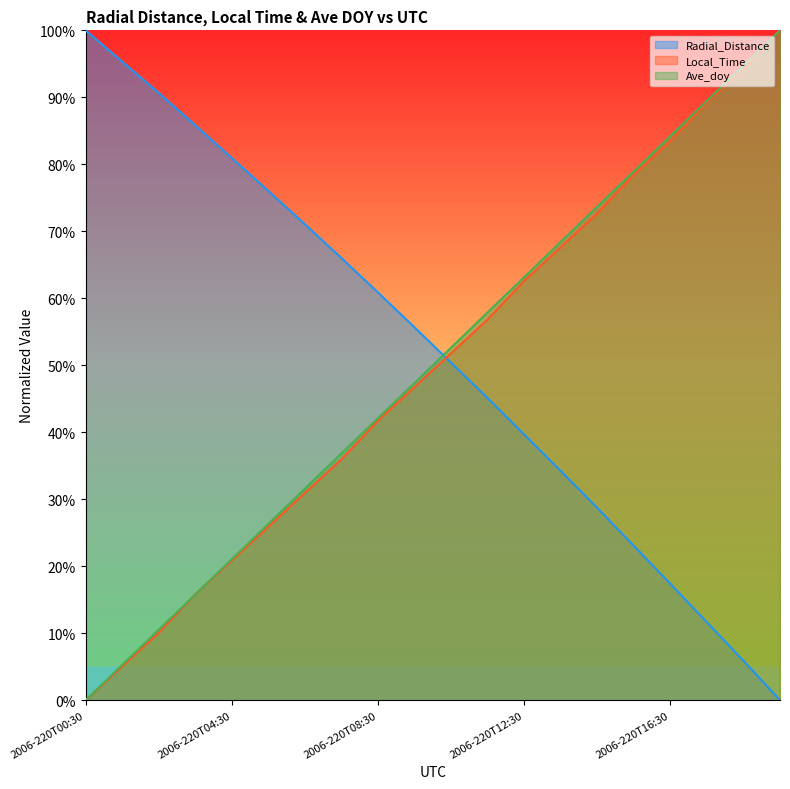

Does the chart display data point markers on the line(s)?

No